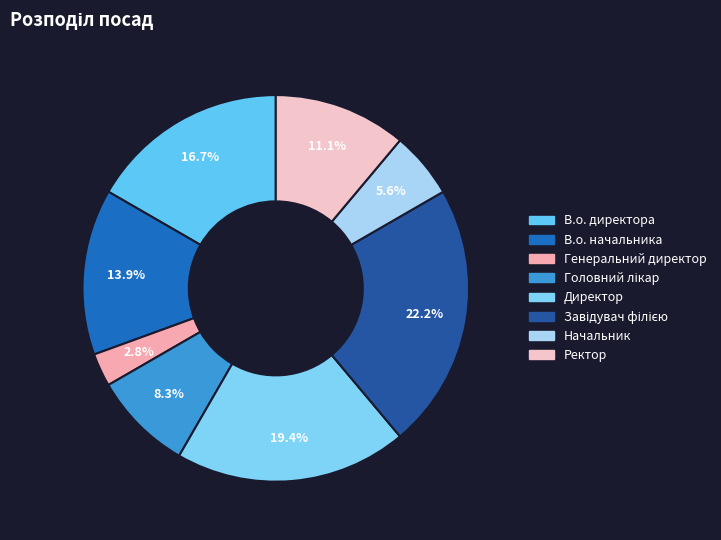

To the nearest percent, what is the average slice percentage?

12%